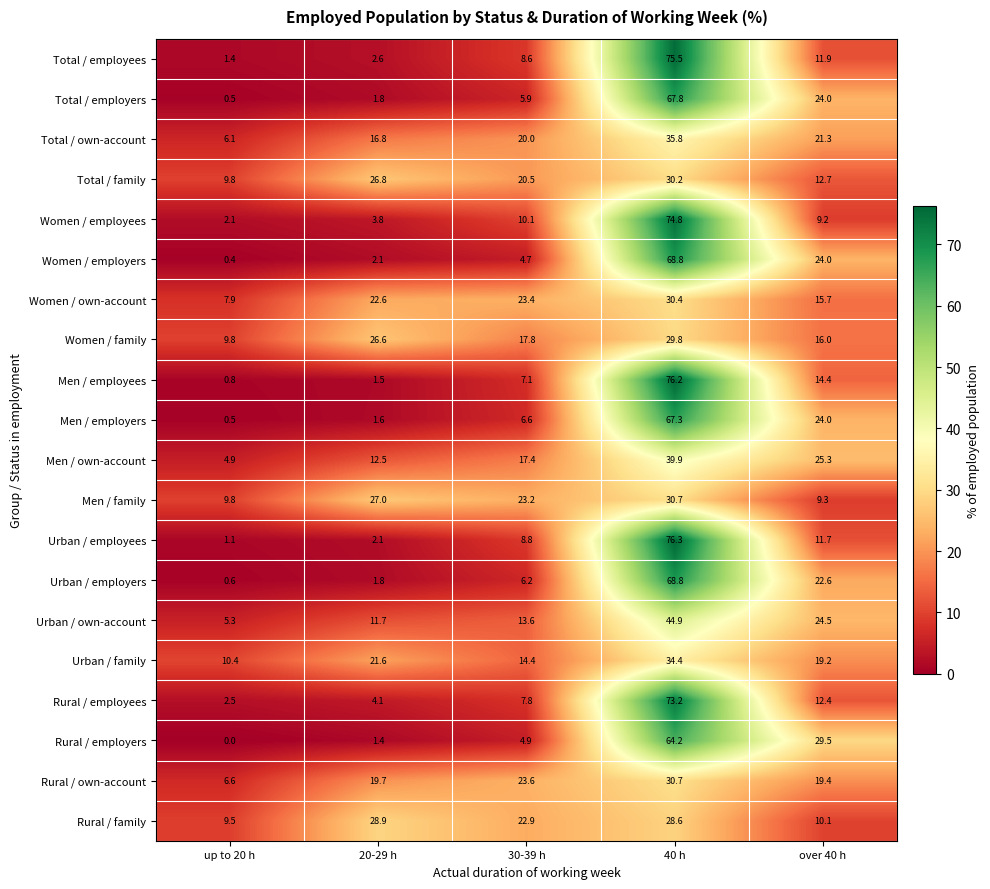

Is the value of Women / own-account at over 40 h greater than the value of Urban / employees at 30-39 h?

Yes